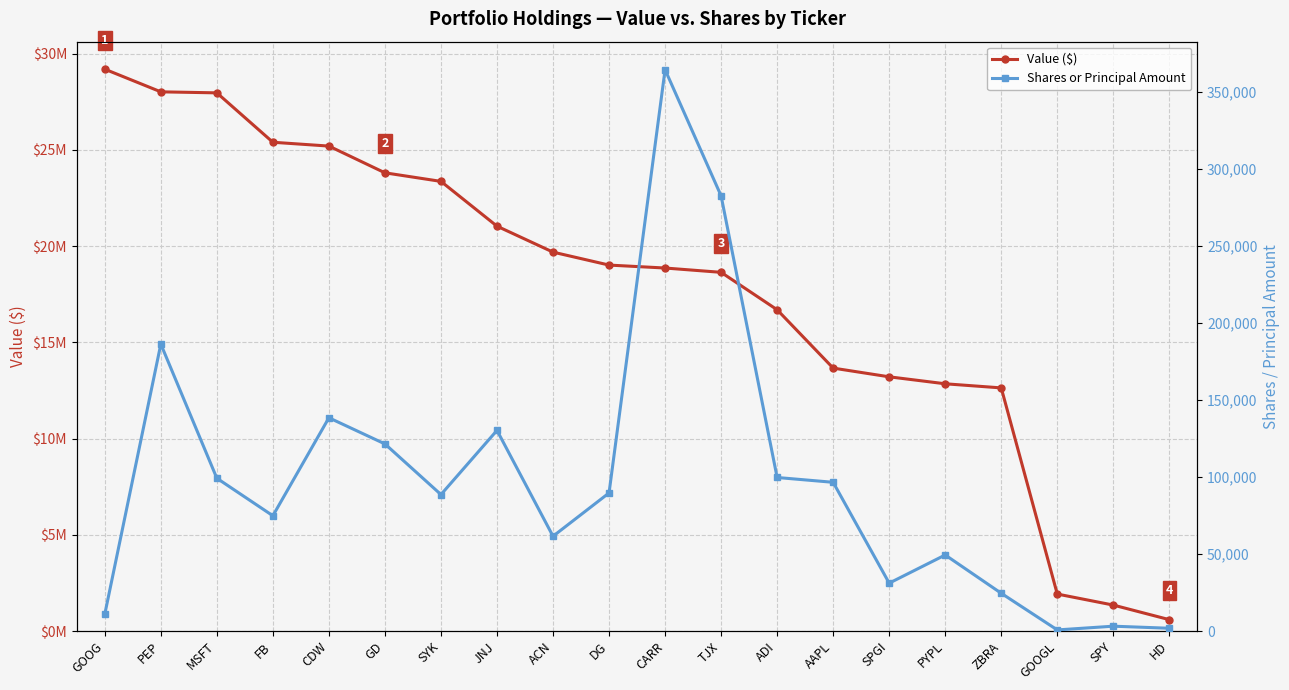

Between FB and AAPL, which series saw the biggest shift?

Value ($)